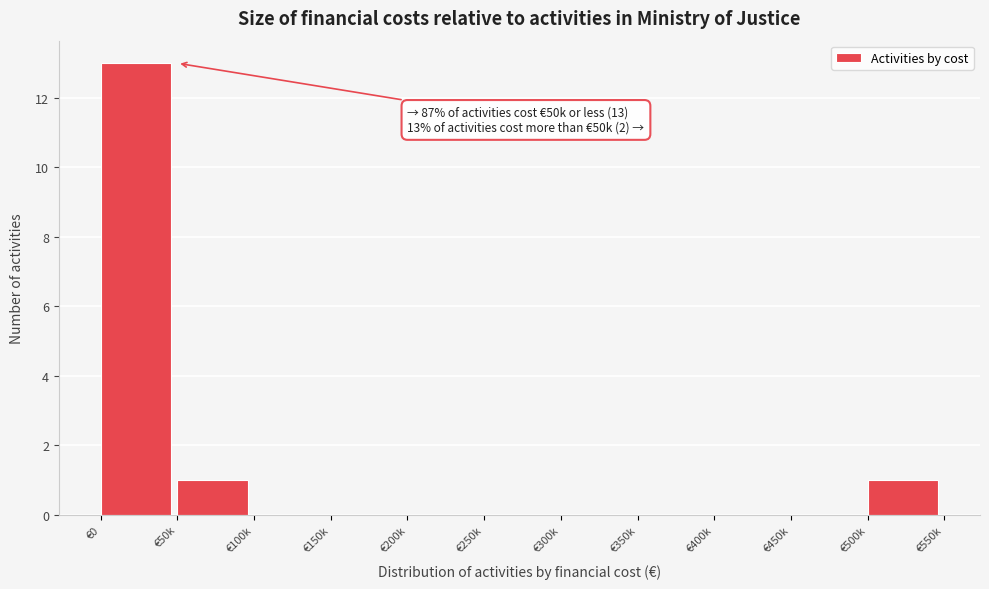

Reading right to left, list all the values displayed in this chart.

€500k=1	€450k=0	€400k=0	€350k=0	€300k=0	€250k=0	€200k=0	€150k=0	€100k=0	€50k=1	€0=13